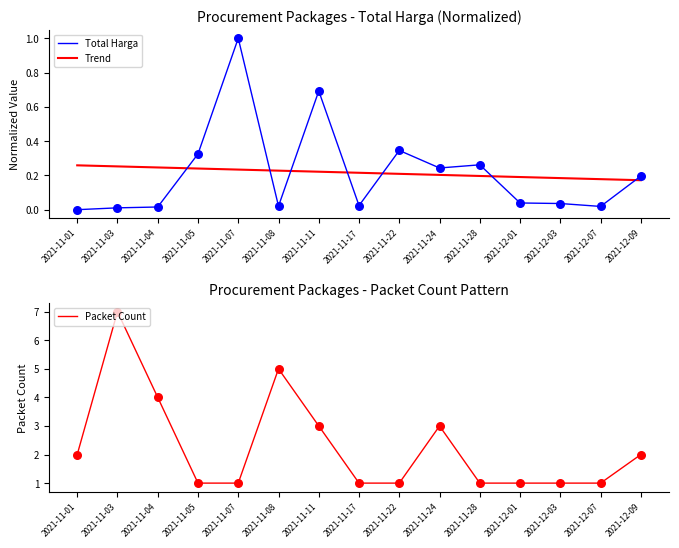

At how many categories does at least one series exceed 1?

7